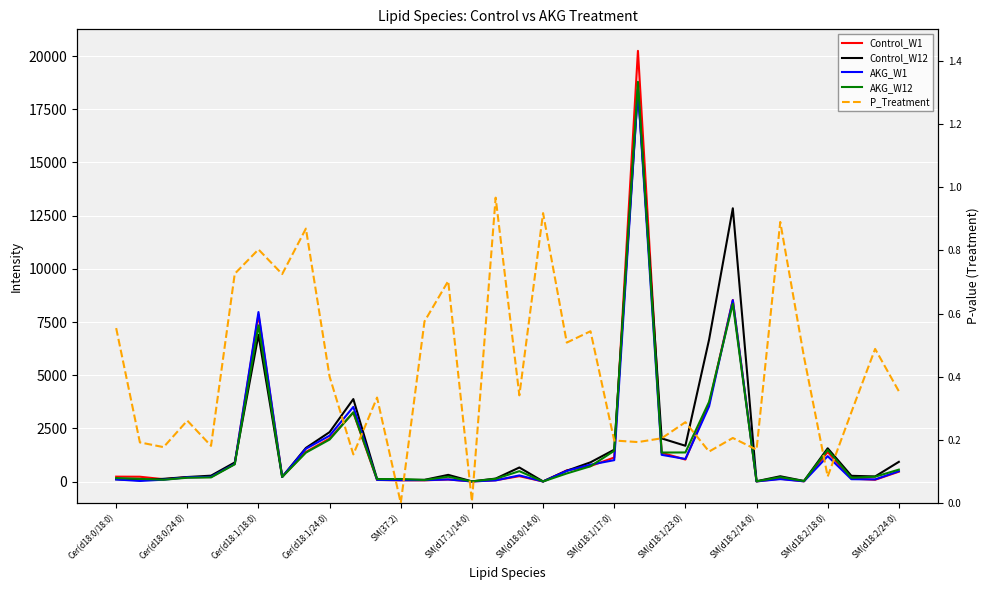

What is the value of the Control_W1 point at the 2nd from the left?

228.0